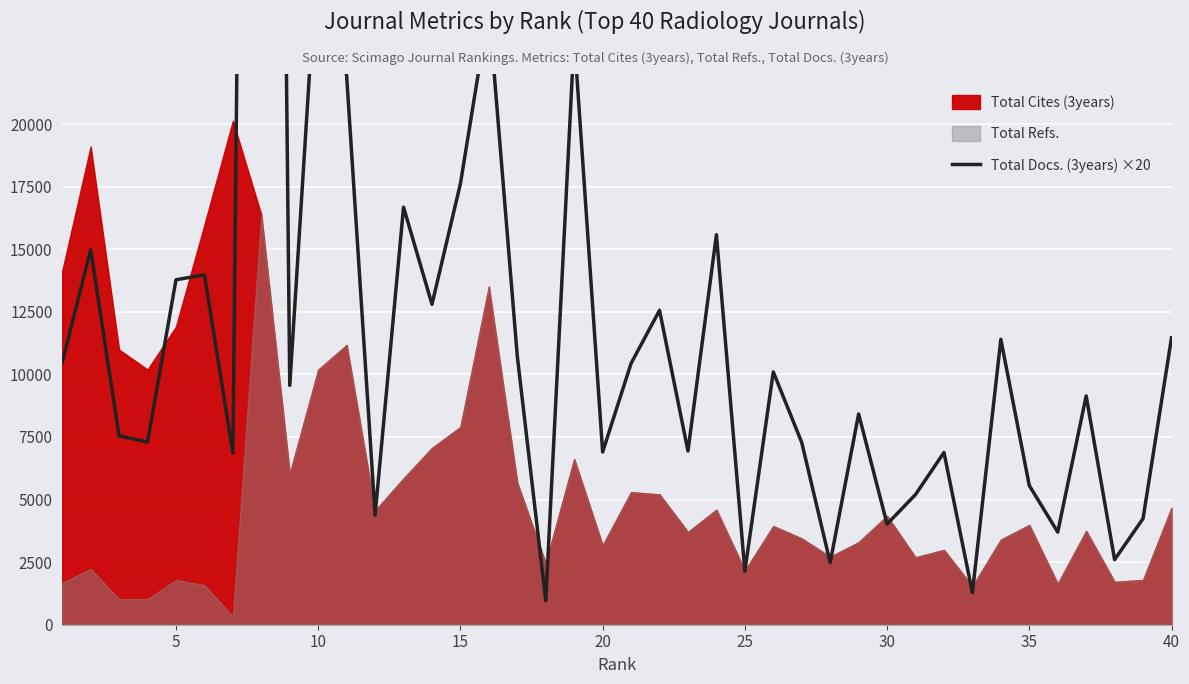

At which label is the value closest to 58750?

10